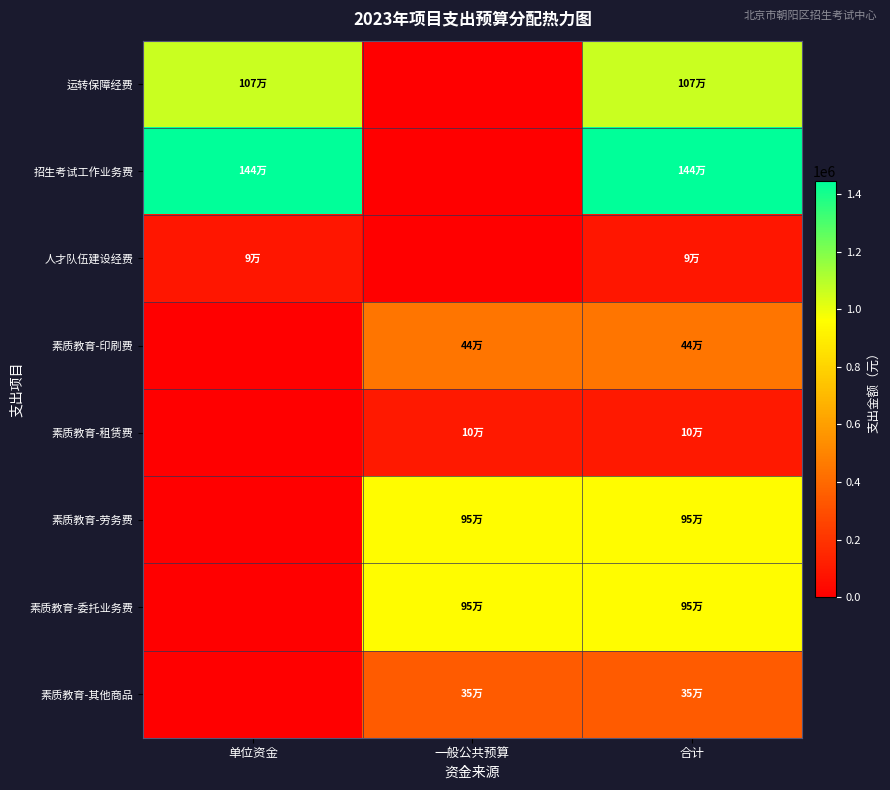

Which series has the largest total across all categories?

招生考试工作业务费